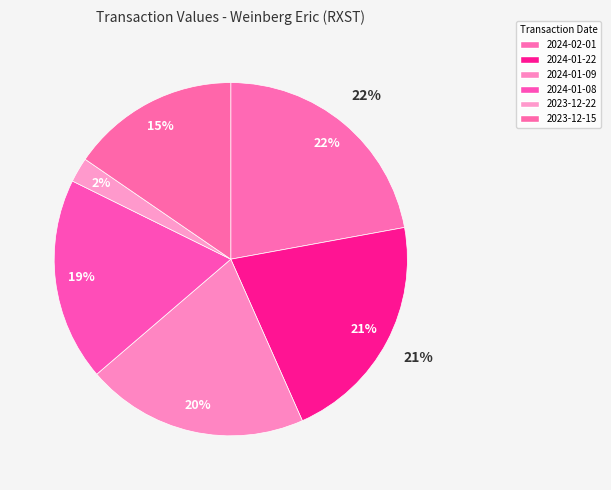

What percentage is NOT represented by 2024-01-22?

78.8%